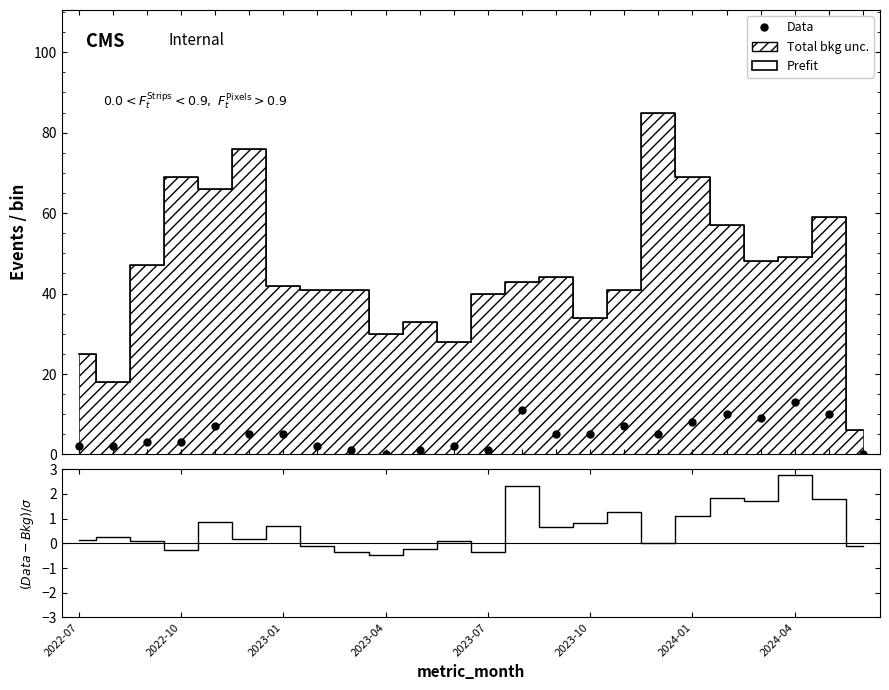

Does the chart have visible grid lines?

No